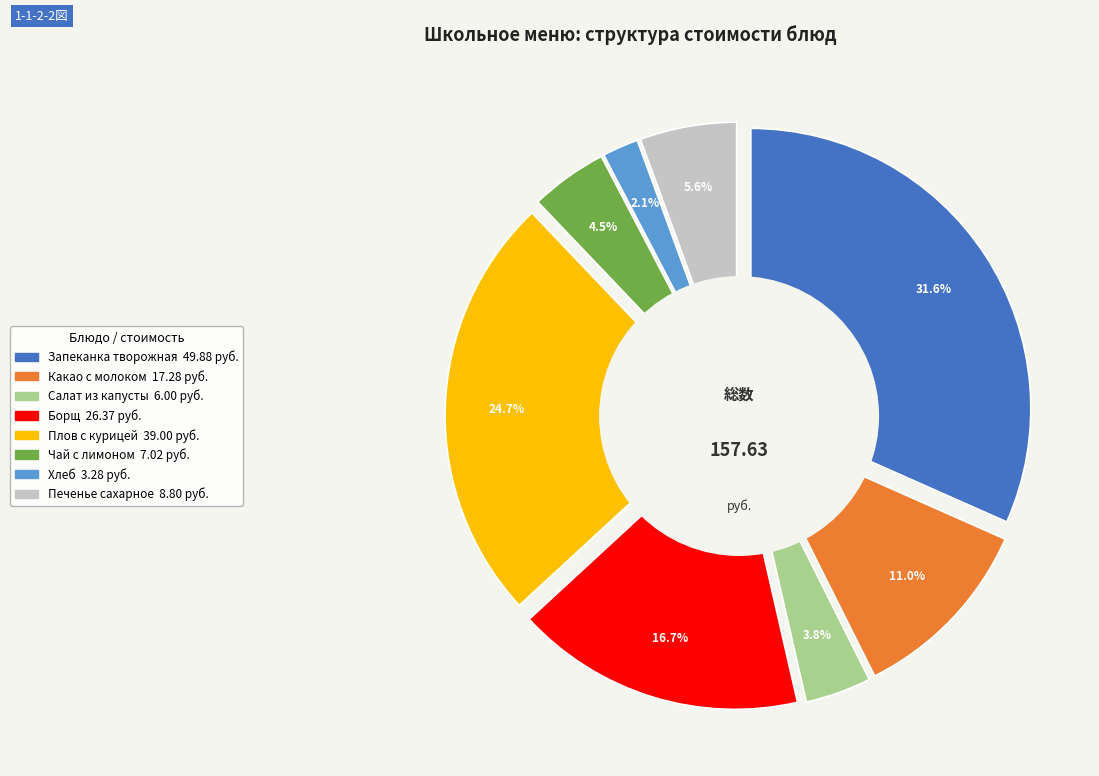

Combined, do Салат из капусты квашенной and Печенье сахарное account for over 50%?

No